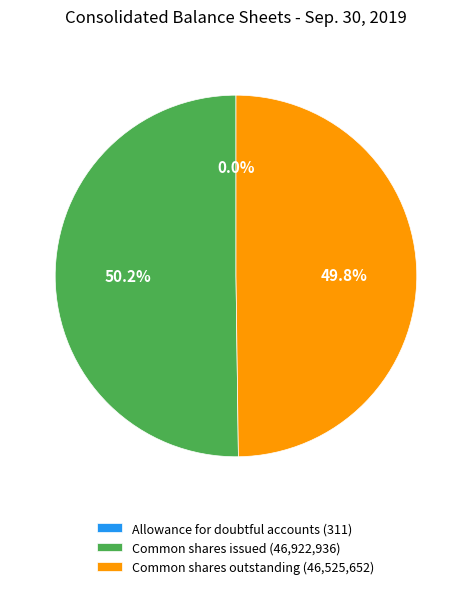

What is the total percentage of Common shares outstanding (46,525,652) and Common shares issued (46,922,936)?

100.0%